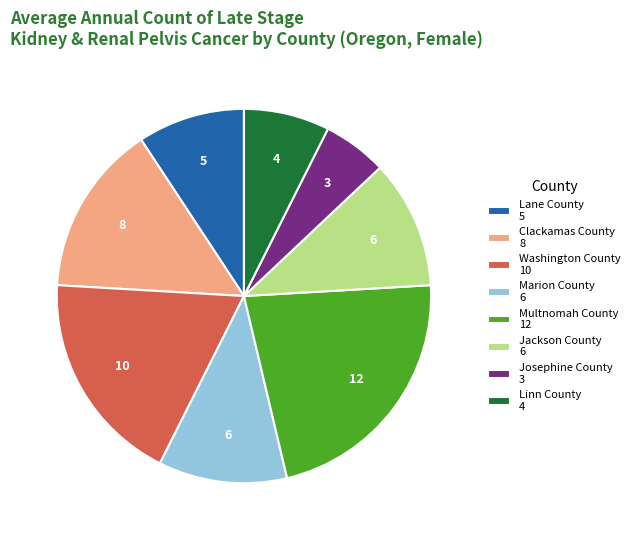

Does Multnomah County represent more than half of the total?

No